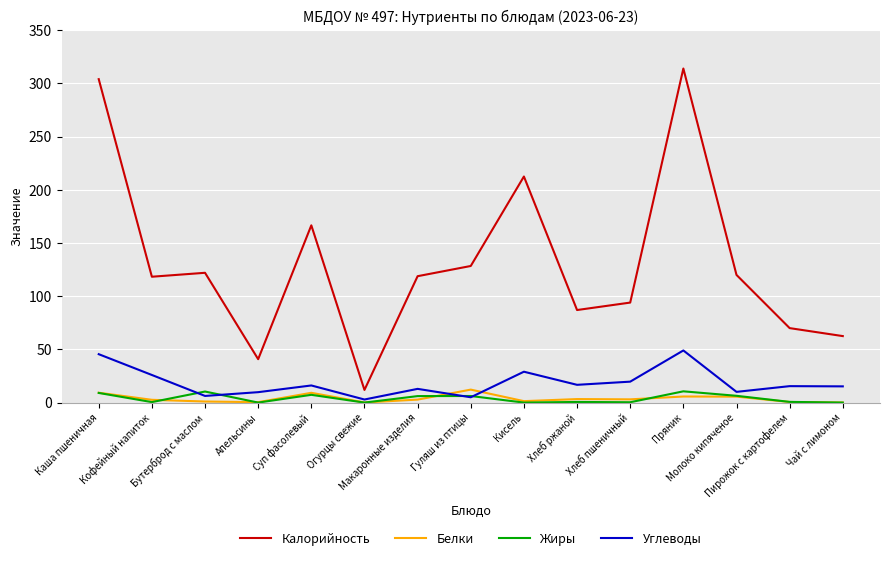

Which series has the widest spread of values?

Калорийность